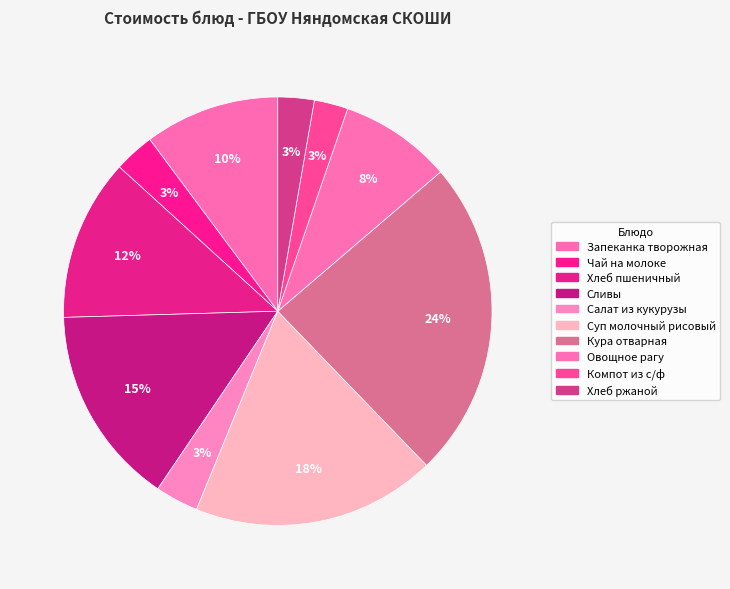

Is there any slice that represents more than half of the pie?

No